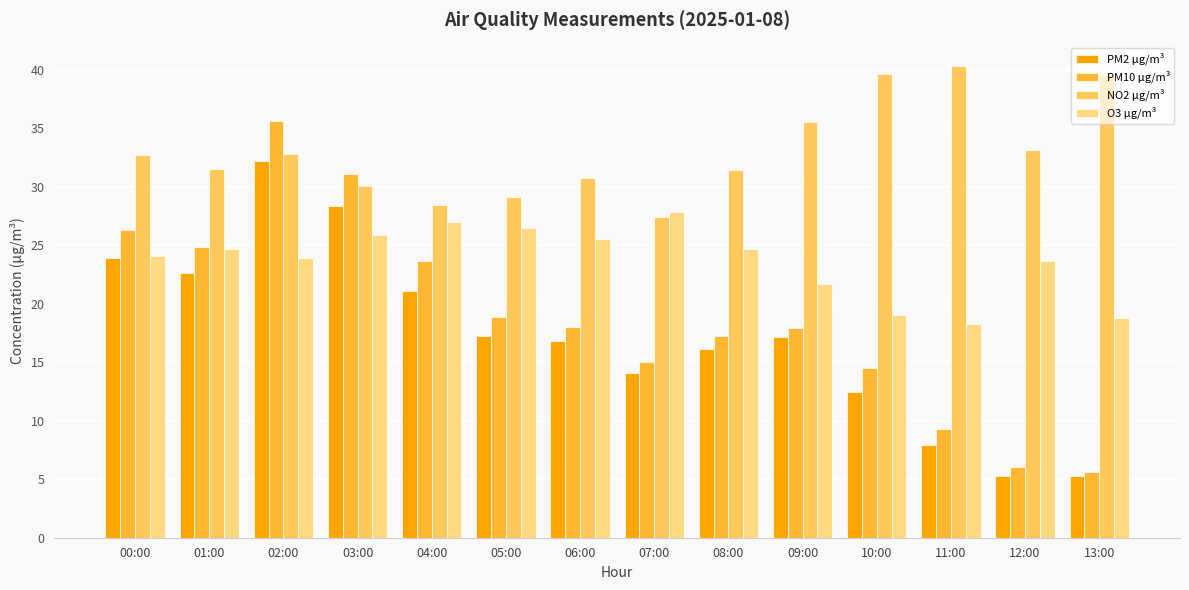

Which category has the lowest value in the NO2 µg/m³ series?

07:00